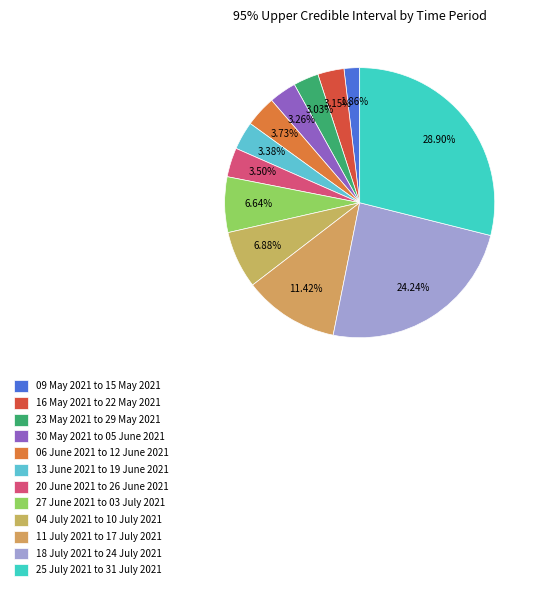

Count the number of slices in the pie.

12